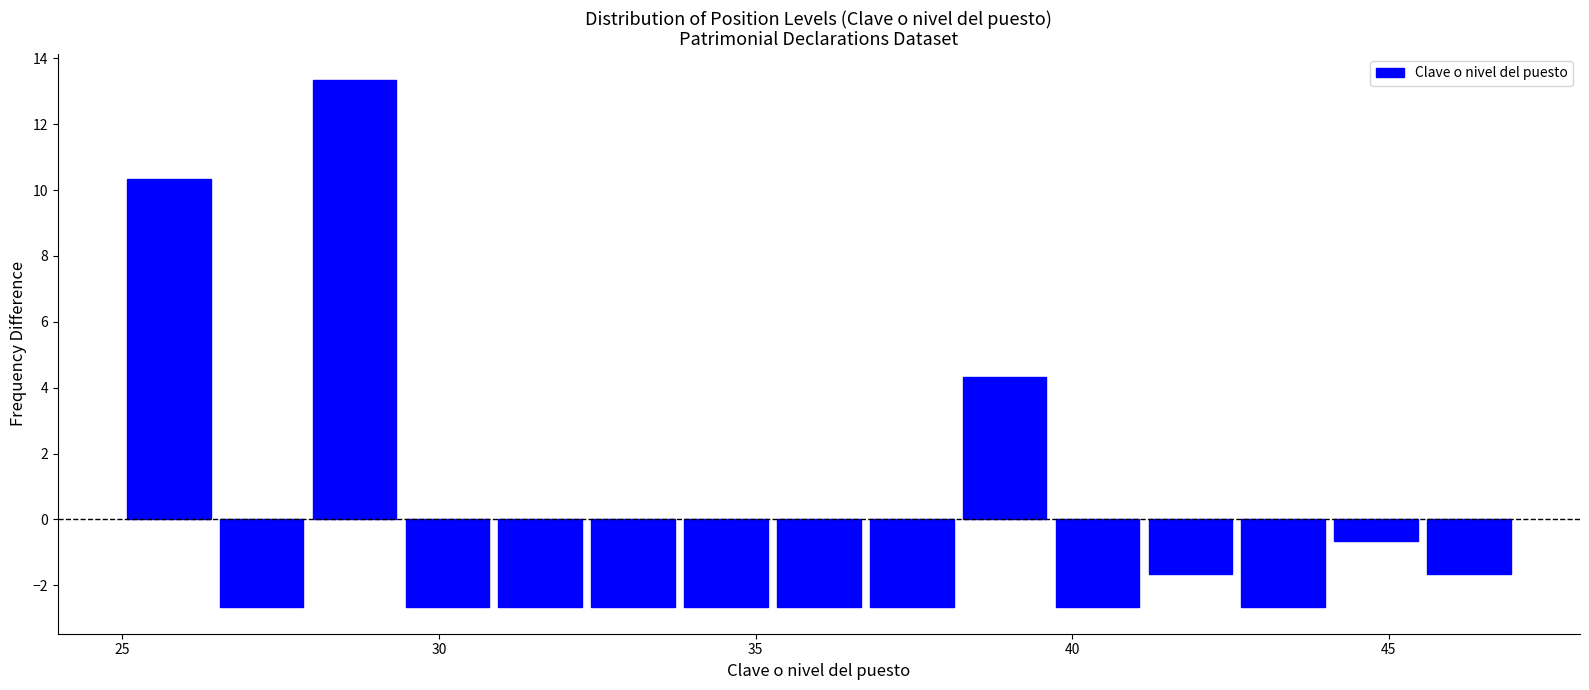

Read against the x-axis, roughly where is the centre of the tallest bar?

28.5